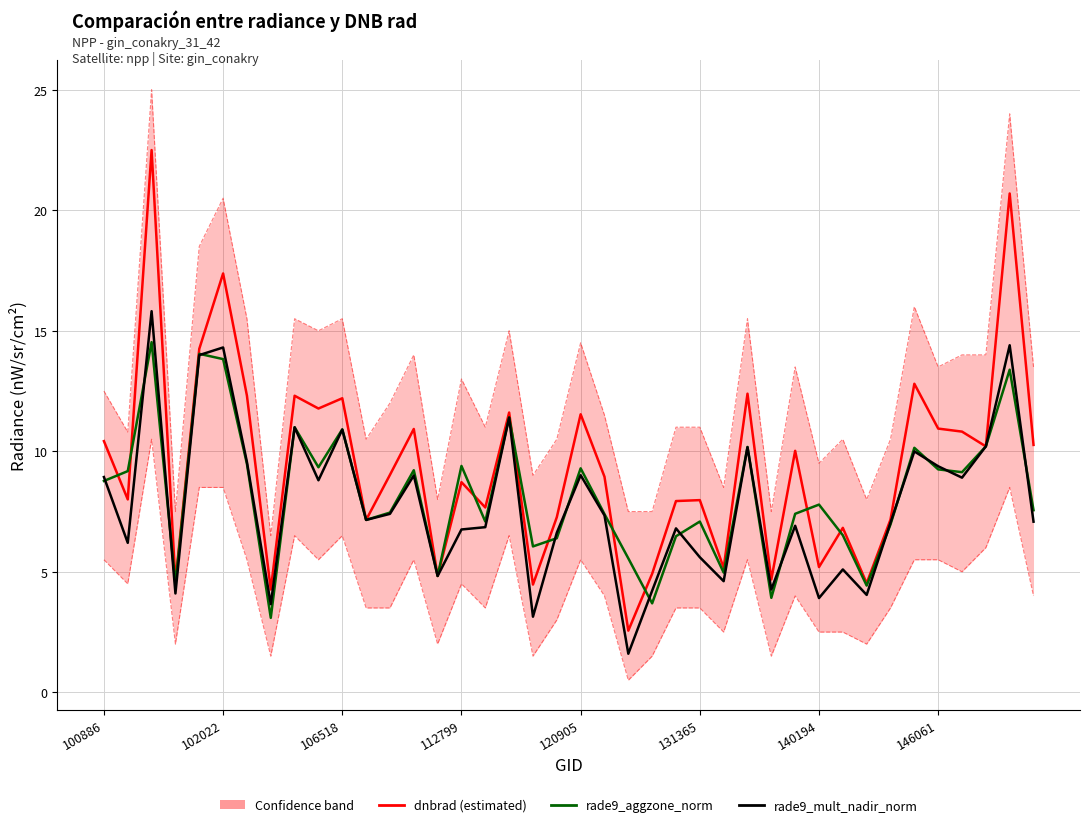

In dnbrad (estimated), how many points are higher than both neighbors (excluding endpoints)?

14